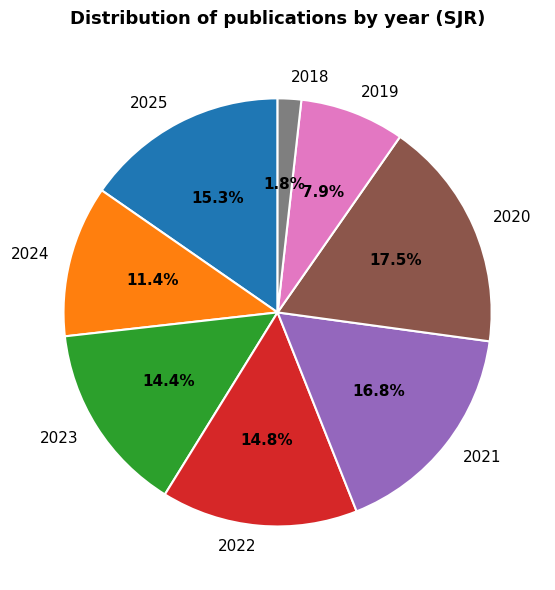

Count the number of slices in the pie.

8